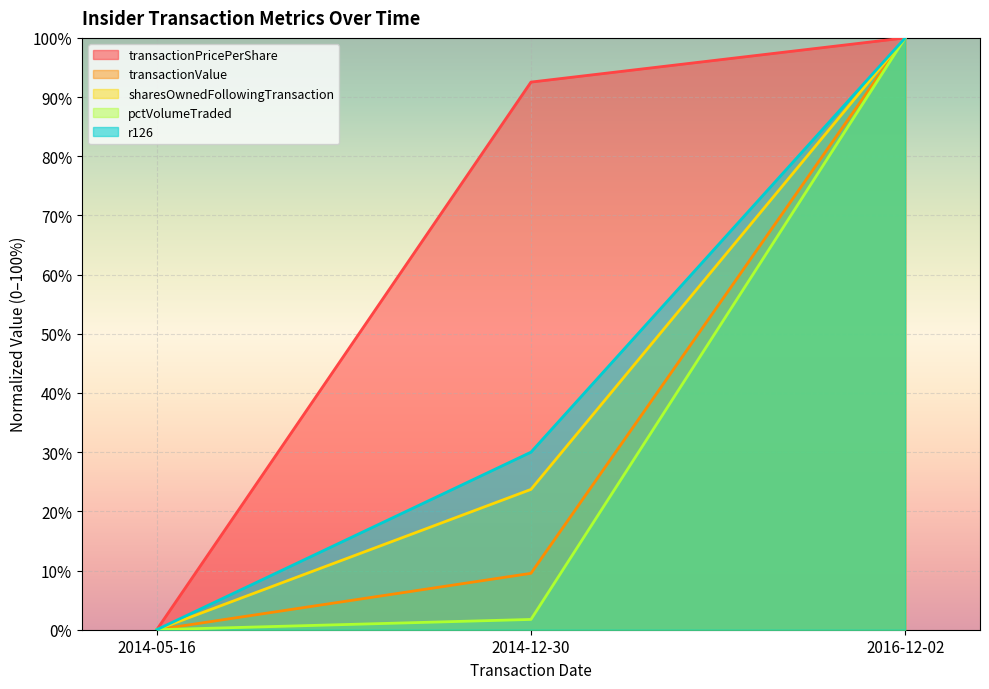

What is the label of the 1st point from the left?

2014-05-16